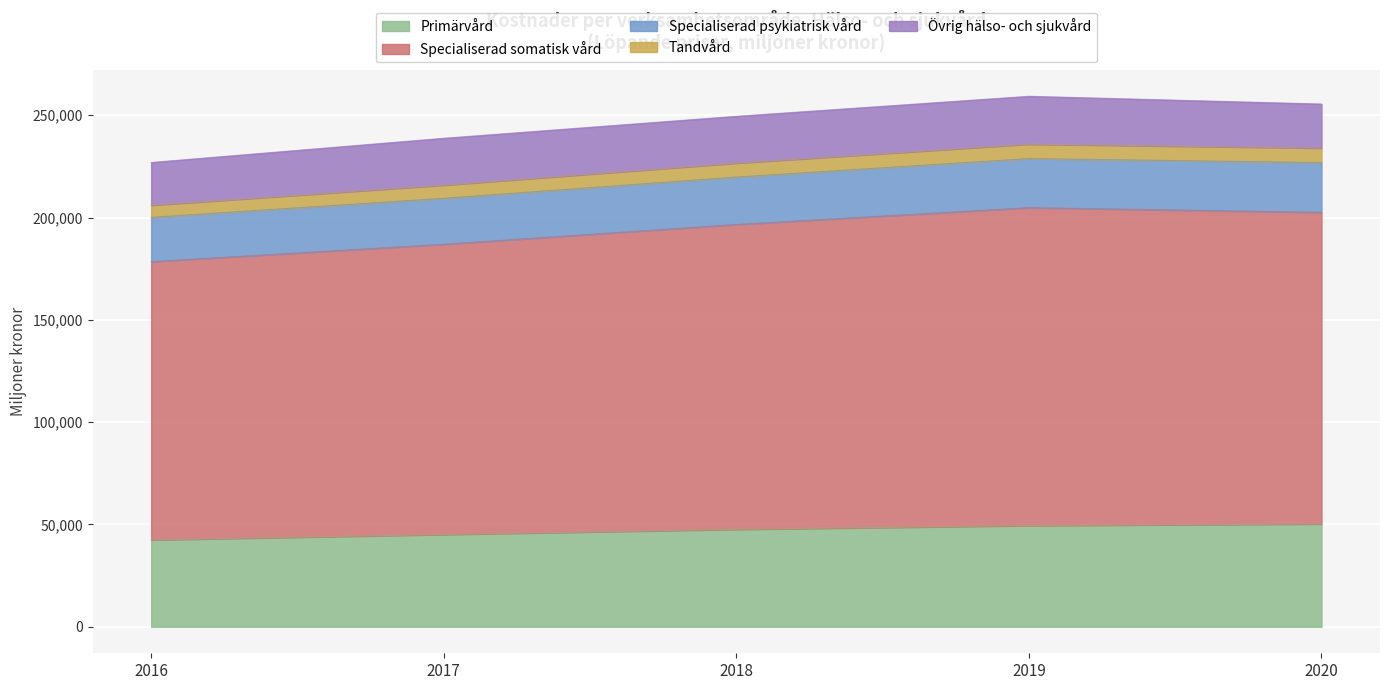

What is the total value across all series at 2020?

255508